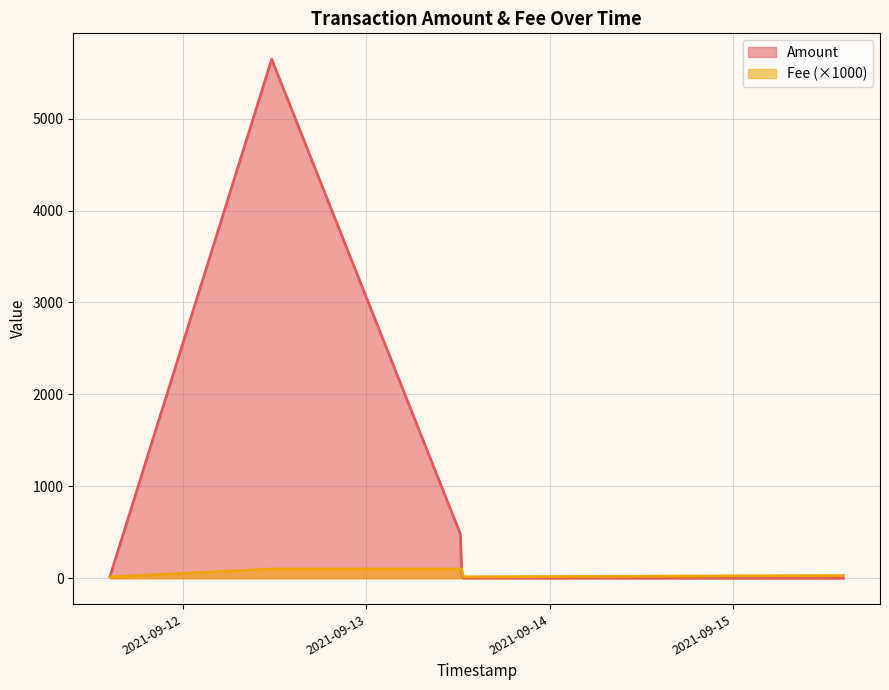

How many interior local valleys does the Fee series have?

1